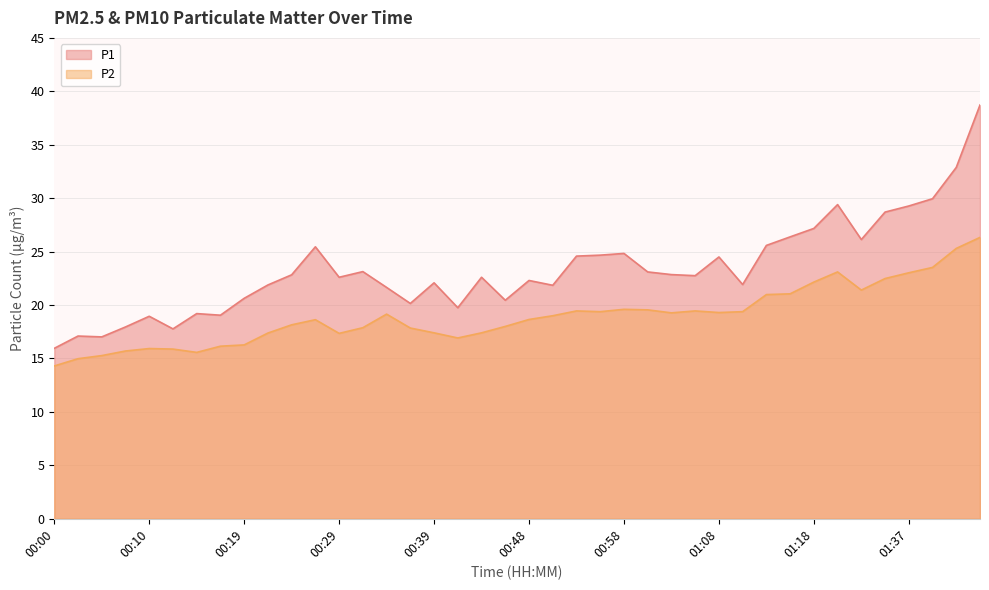

Between 00:39 and 01:39, which is larger?

01:39